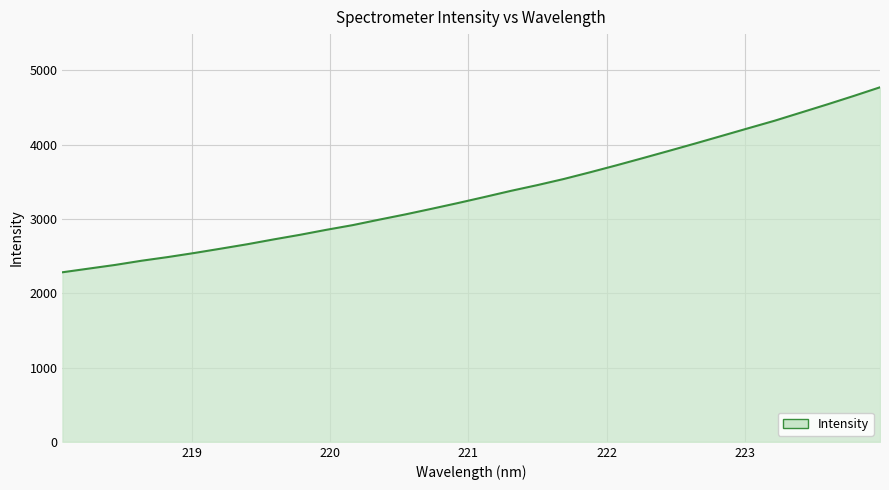

What is the difference between the maximum and minimum values?

2489.5